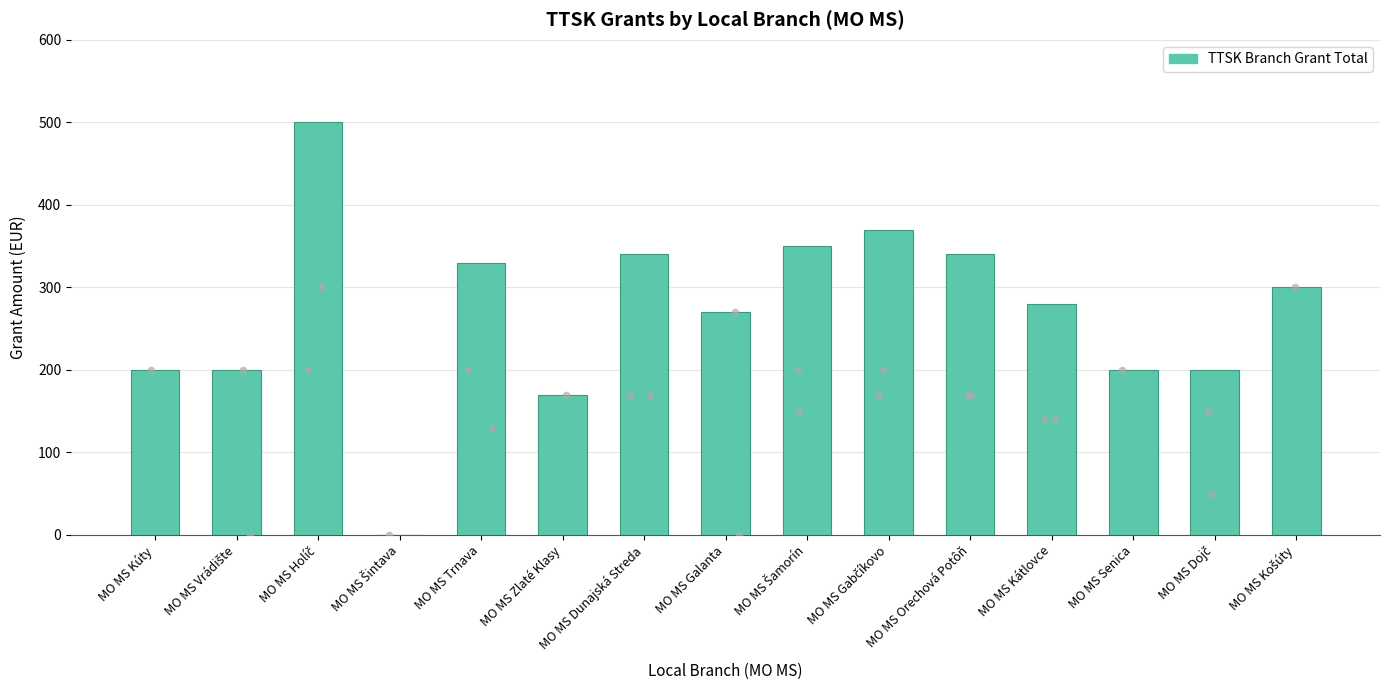

What is the change in value from MO MS Šamorín to MO MS Dojč?

-150